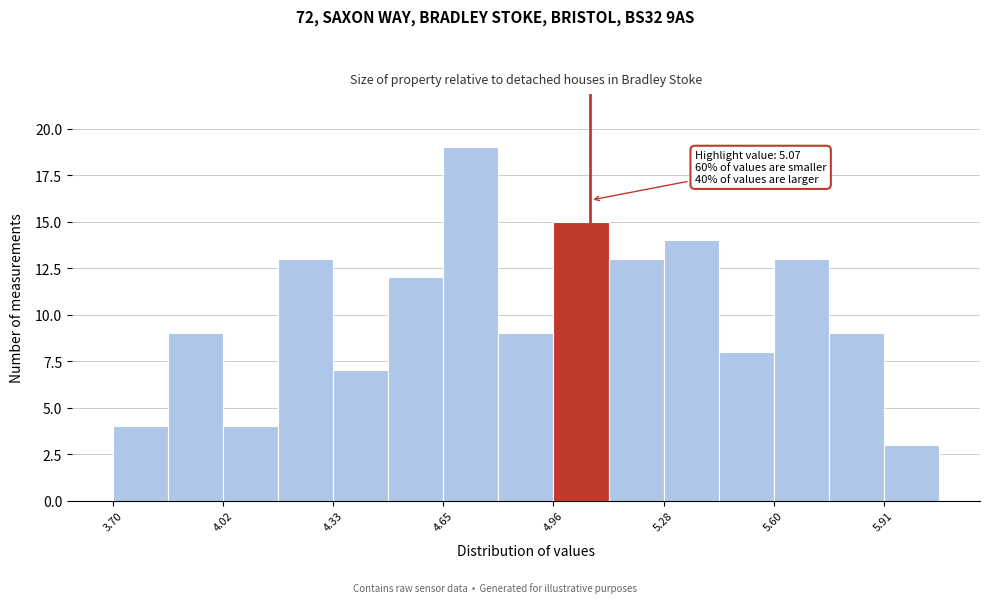

Around what value on the x-axis is the tallest bar? Give the approximate position of its centre, as read against the axis.

4.75